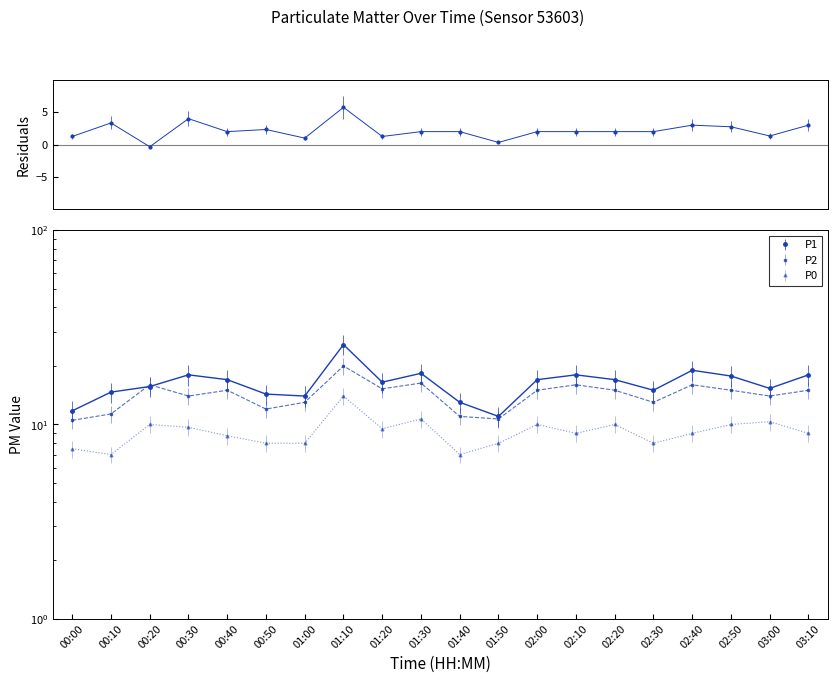

How many series are shown in this chart?

3